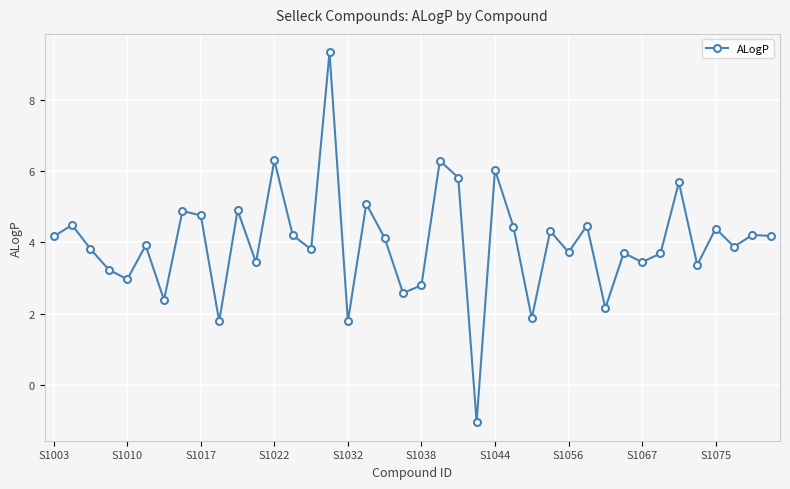

What is the difference between the second highest and minimum values?

7.4